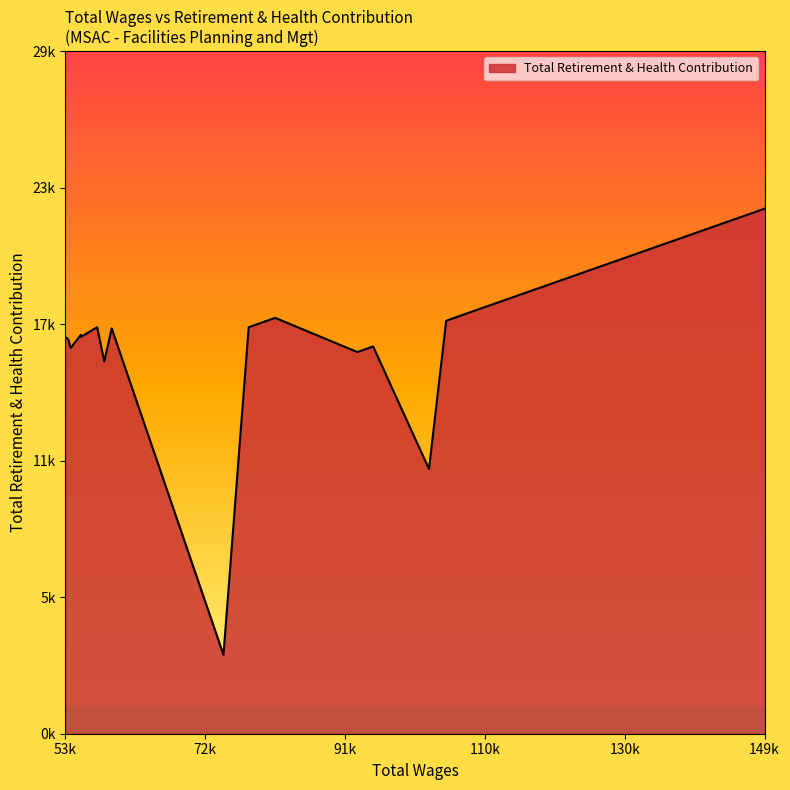

What is the minimum value shown in the chart?

3436